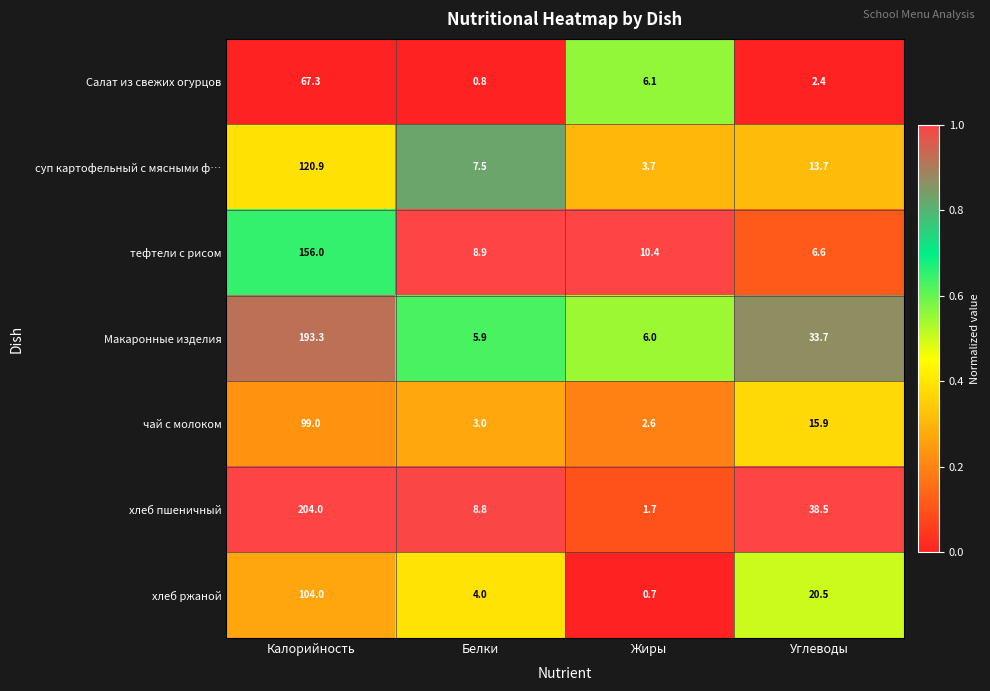

Count the number of categories in the chart.

4